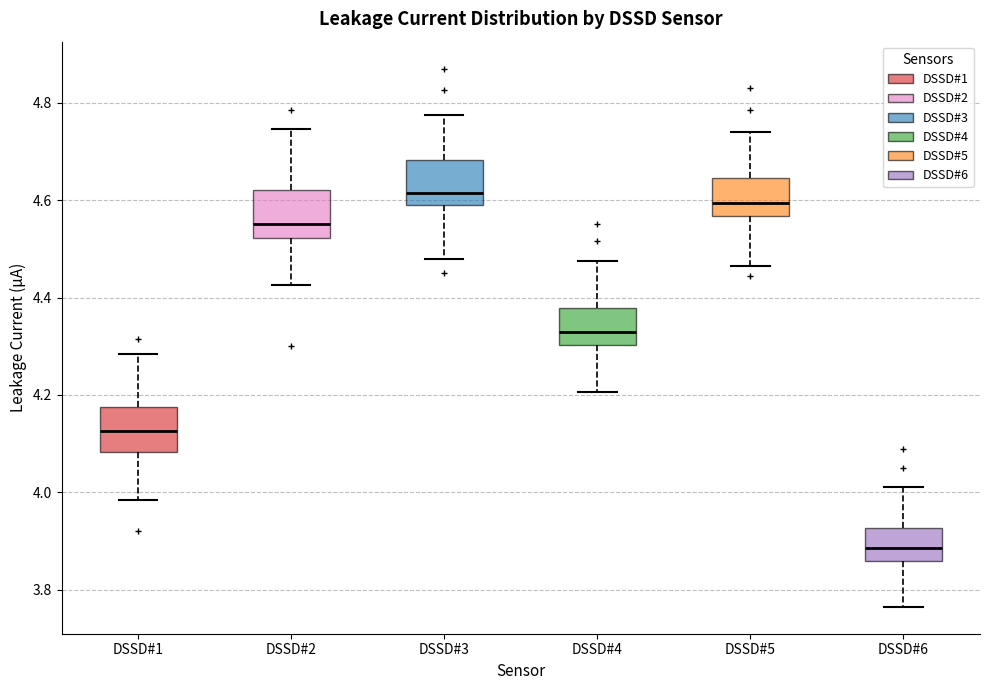

Reading left to right, transcribe this box plot: for each box, give where its median line is, the range the box spans, and where its two whiskers end, as read against the y-axis. The values are not printed on the chart, so give them approximately, as read against the axis.

DSSD#1: median 4.12, box 4.08 to 4.18, whiskers 3.98 to 4.28
DSSD#2: median 4.56, box 4.52 to 4.62, whiskers 4.42 to 4.74
DSSD#3: median 4.62, box 4.60 to 4.68, whiskers 4.48 to 4.78
DSSD#4: median 4.34, box 4.30 to 4.38, whiskers 4.20 to 4.48
DSSD#5: median 4.60, box 4.56 to 4.64, whiskers 4.46 to 4.74
DSSD#6: median 3.88, box 3.86 to 3.92, whiskers 3.76 to 4.02